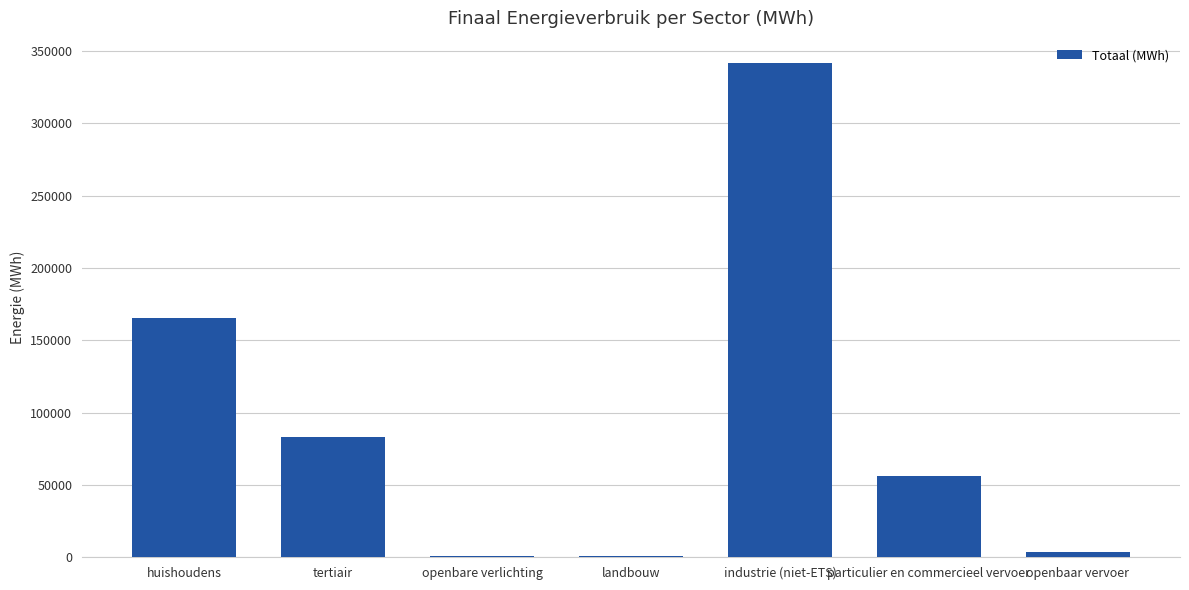

How many data points are above 56254?

4